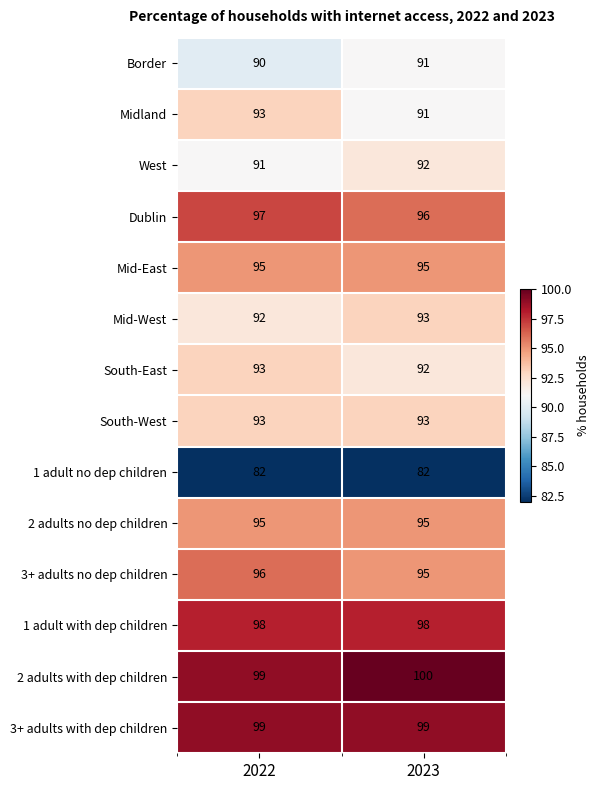

List the labels in order of Dublin value, smallest first.

2023, 2022